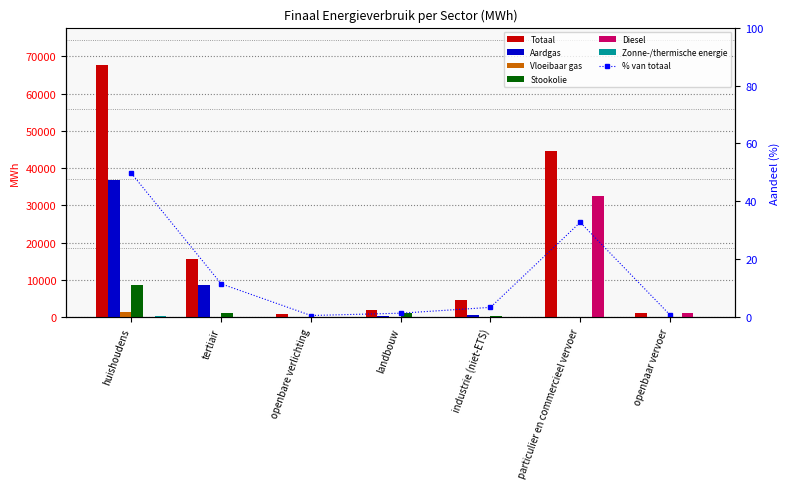

At how many categories does at least one series exceed 46593?

1